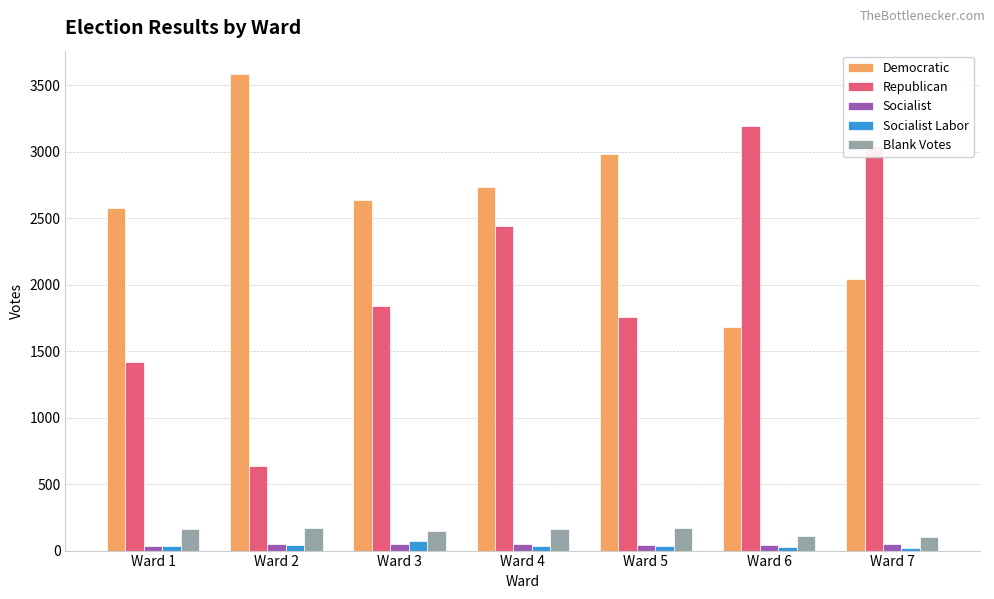

Which series has the largest total across all categories?

Democratic